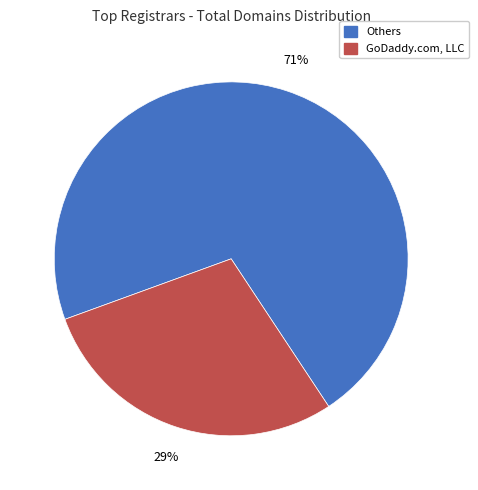

Is there any slice that represents more than half of the pie?

Yes